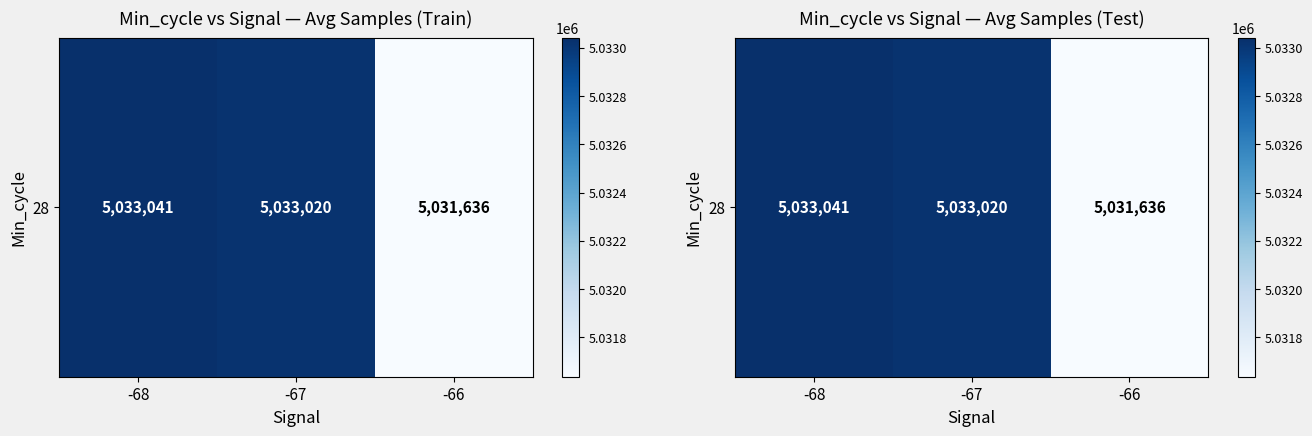

Rank the categories by value from highest to lowest.

-68, -67, -66